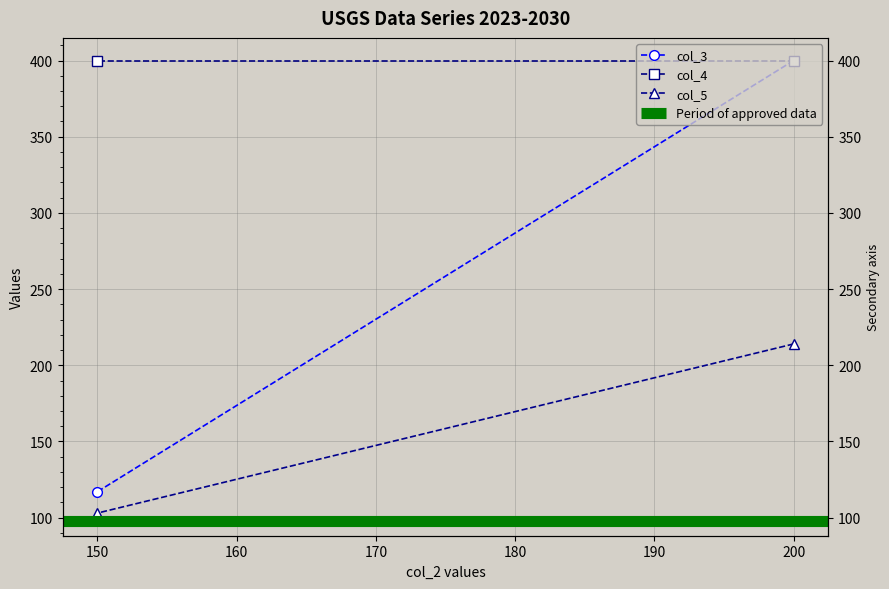

What is the average value of the col_5 series?

158